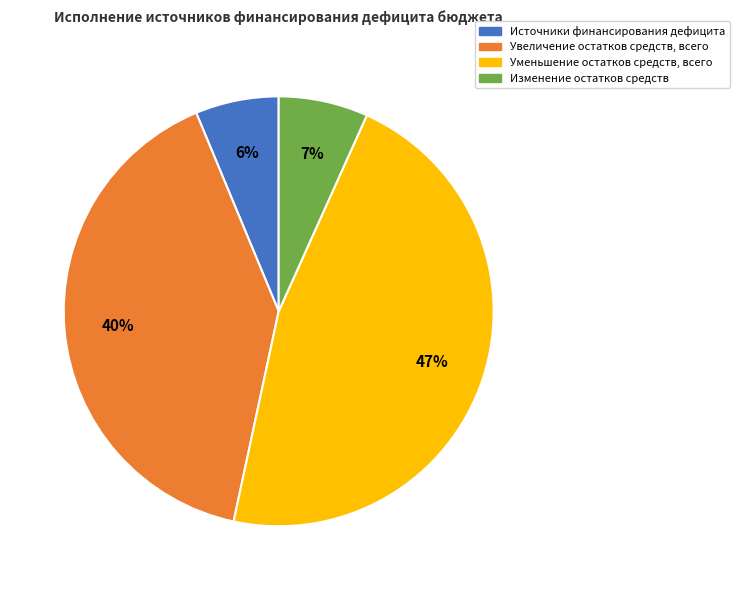

How many segments does this pie chart have?

4